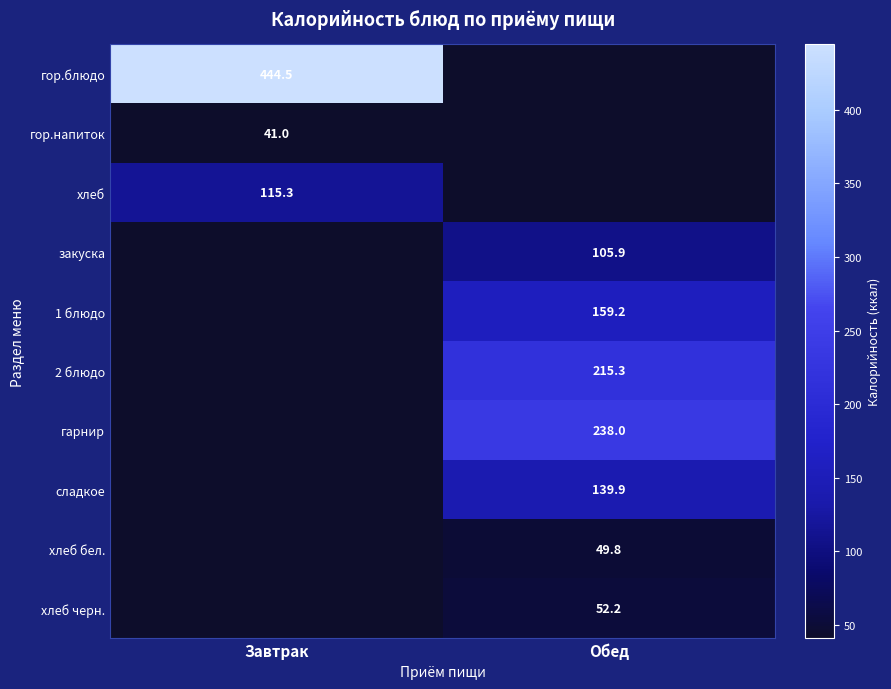

Which has a higher value, Завтрак or Обед?

Обед